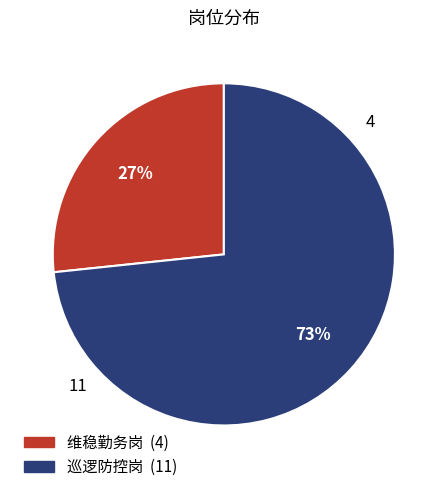

To the nearest percent, what is the average slice percentage?

50%